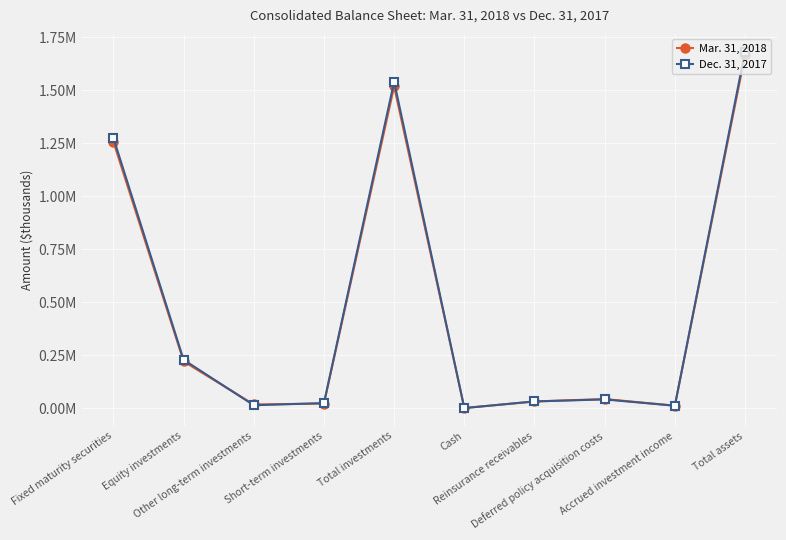

Is this an area chart (filled region under the line)?

No